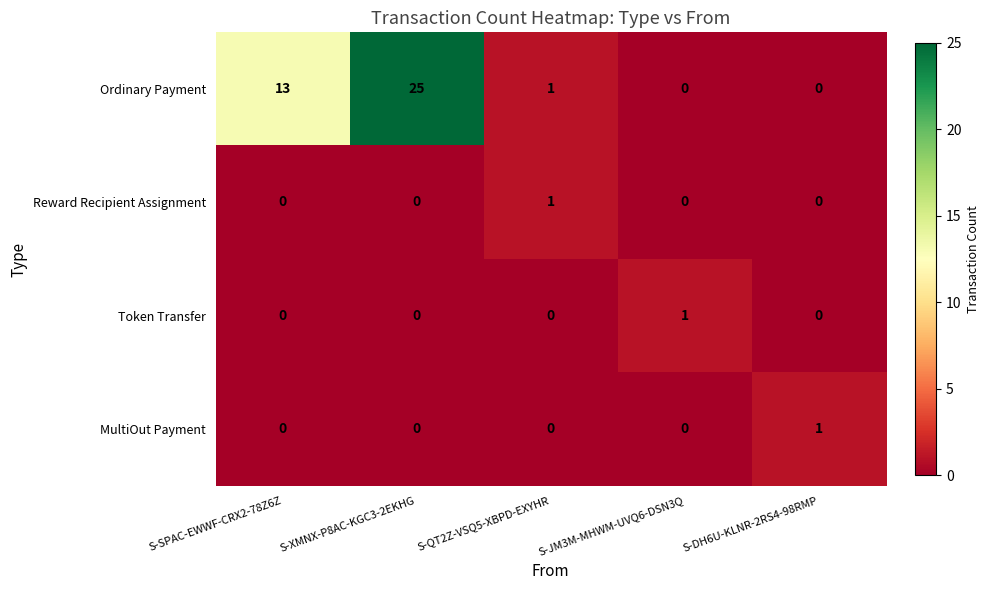

Reading right to left, extract all data points from this chart.

Ordinary Payment: S-DH6U-KLNR-2RS4-98RMP=0	S-JM3M-MHWM-UVQ6-DSN3Q=0	S-QT2Z-VSQ5-XBPD-EXYHR=1	S-XMNX-P8AC-KGC3-2EKHG=25	S-SPAC-EWWF-CRX2-78Z6Z=13
Reward Recipient Assignment: S-DH6U-KLNR-2RS4-98RMP=0	S-JM3M-MHWM-UVQ6-DSN3Q=0	S-QT2Z-VSQ5-XBPD-EXYHR=1	S-XMNX-P8AC-KGC3-2EKHG=0	S-SPAC-EWWF-CRX2-78Z6Z=0
Token Transfer: S-DH6U-KLNR-2RS4-98RMP=0	S-JM3M-MHWM-UVQ6-DSN3Q=1	S-QT2Z-VSQ5-XBPD-EXYHR=0	S-XMNX-P8AC-KGC3-2EKHG=0	S-SPAC-EWWF-CRX2-78Z6Z=0
MultiOut Payment: S-DH6U-KLNR-2RS4-98RMP=1	S-JM3M-MHWM-UVQ6-DSN3Q=0	S-QT2Z-VSQ5-XBPD-EXYHR=0	S-XMNX-P8AC-KGC3-2EKHG=0	S-SPAC-EWWF-CRX2-78Z6Z=0